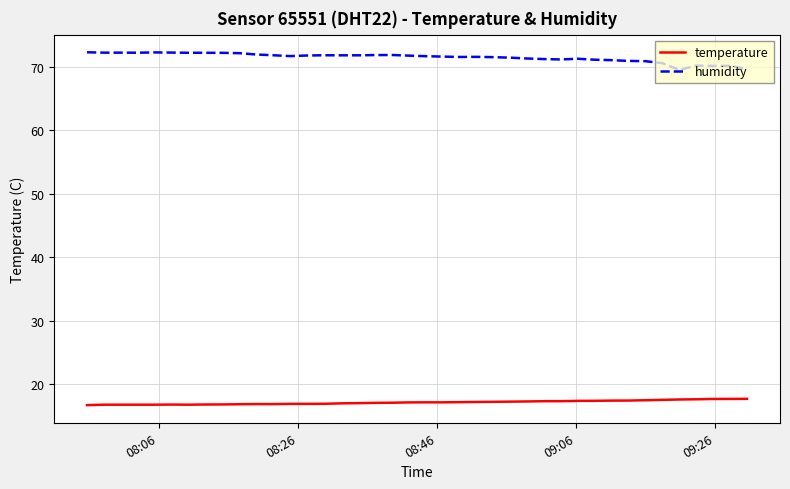

Rank the series by their maximum value, from highest to lowest.

humidity, temperature